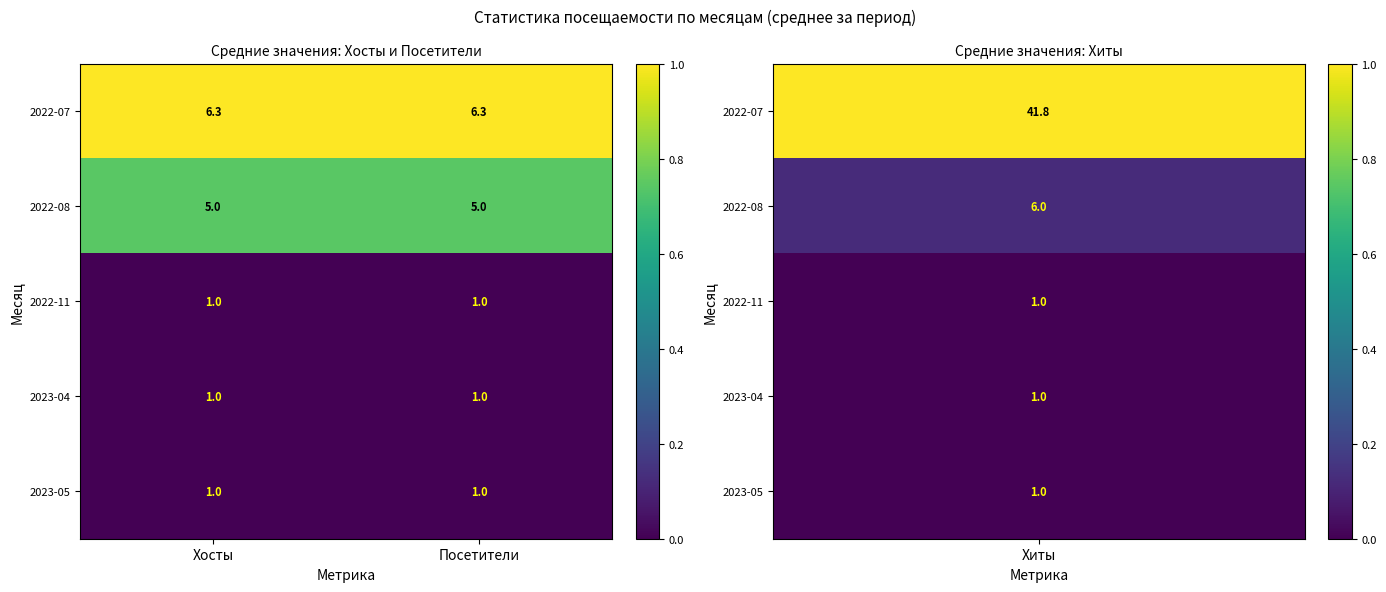

Reading left to right, transcribe all the data shown in this chart.

2022-07: Хосты=6.3	Посетители=6.3
2022-08: Хосты=5.0	Посетители=5.0
2022-11: Хосты=1.0	Посетители=1.0
2023-04: Хосты=1.0	Посетители=1.0
2023-05: Хосты=1.0	Посетители=1.0